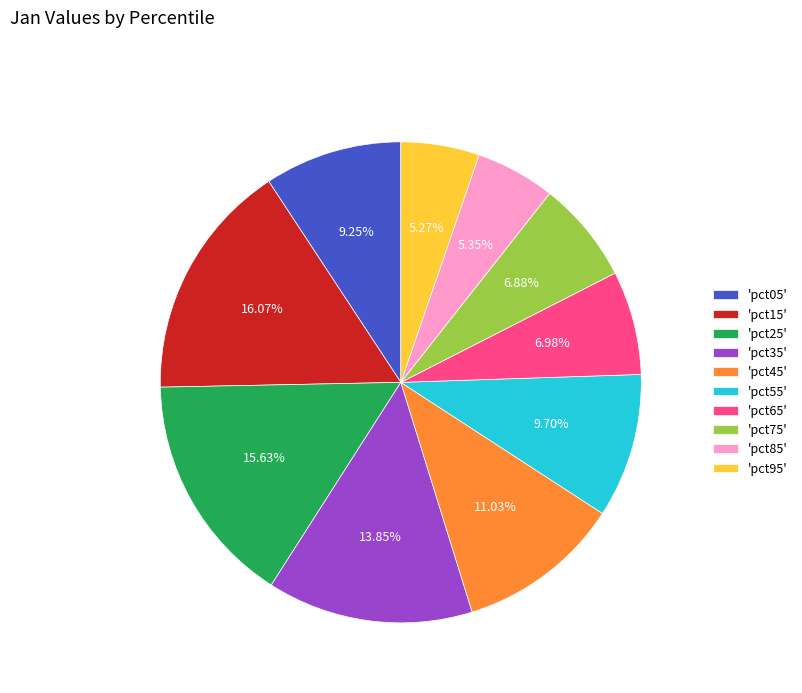

Which has a higher value, 'pct25' or 'pct35'?

'pct25'